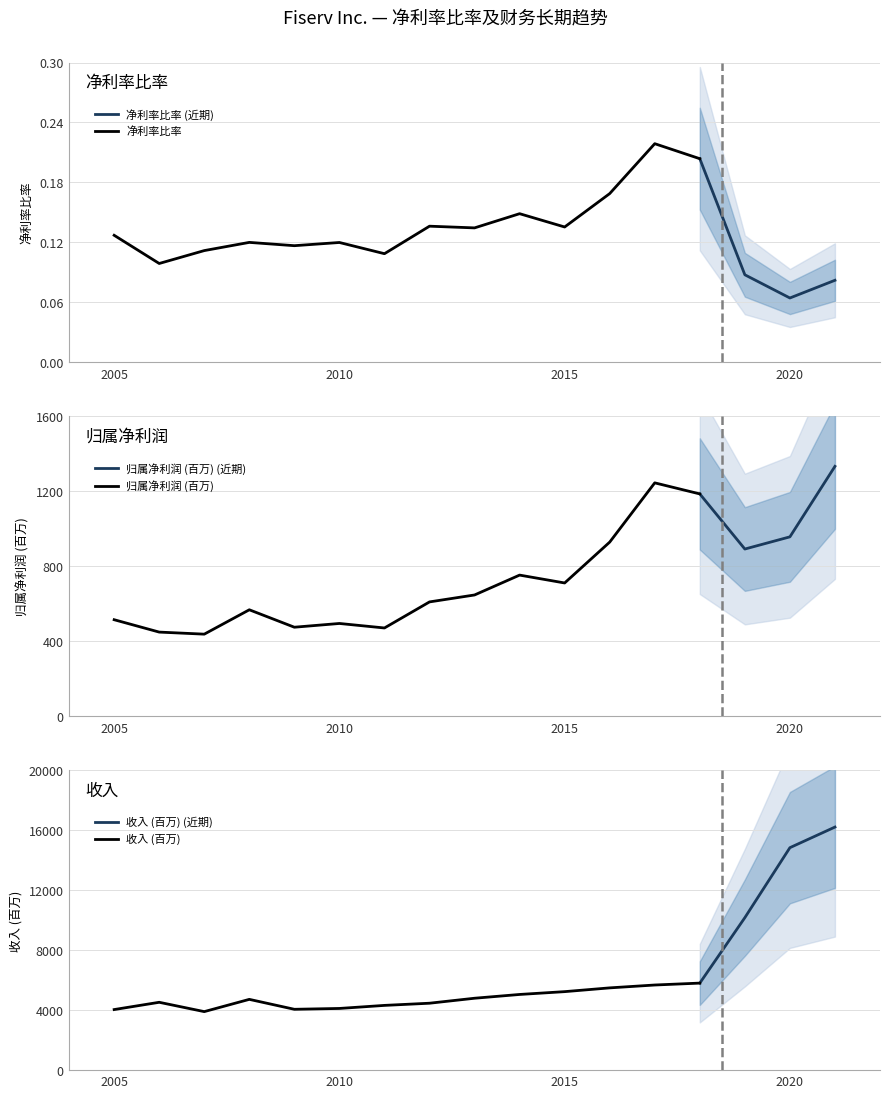

True or false: 净利率比率 and 收入 (百万) intersect in this chart.

False